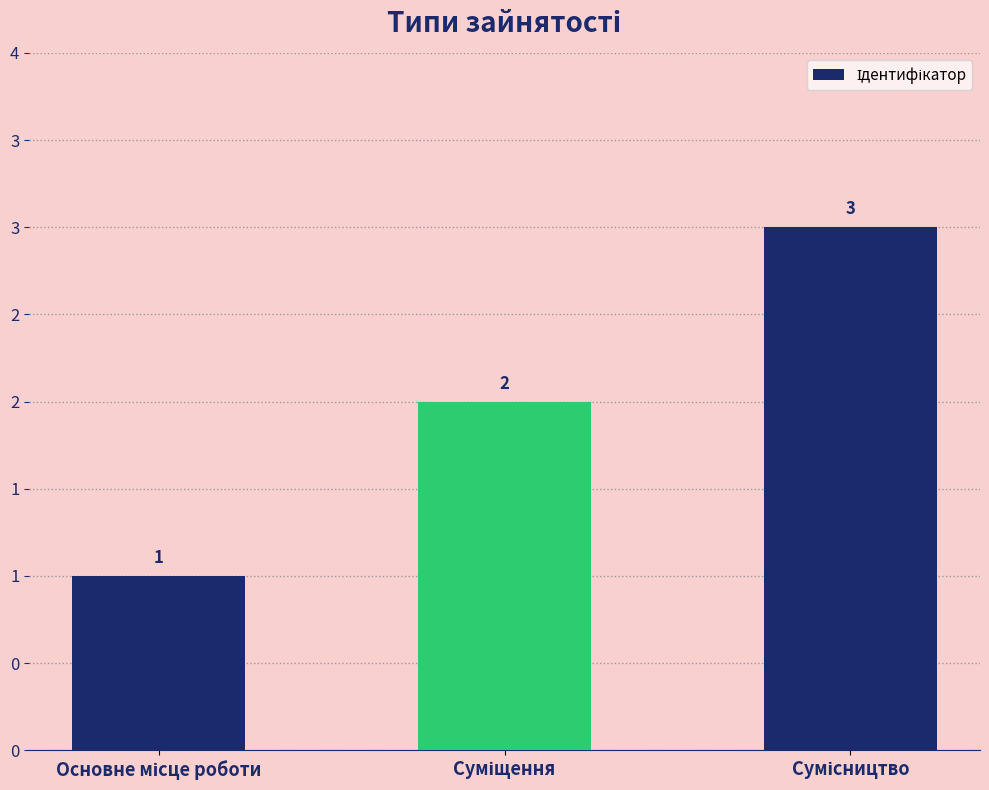

List the labels in order of value, smallest first.

Основне місце роботи, Суміщення, Сумісництво